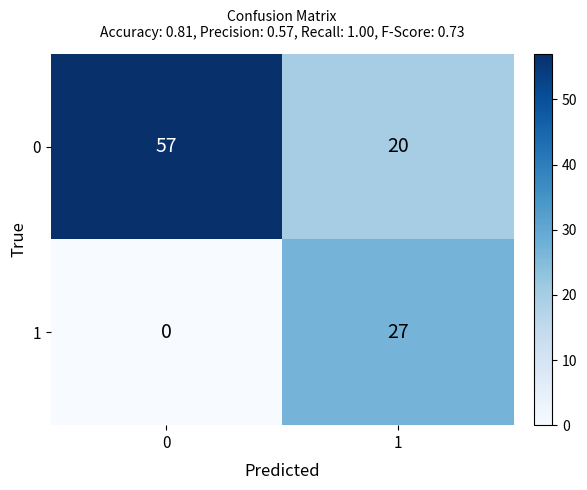

What is the total value across all series at 0?

57